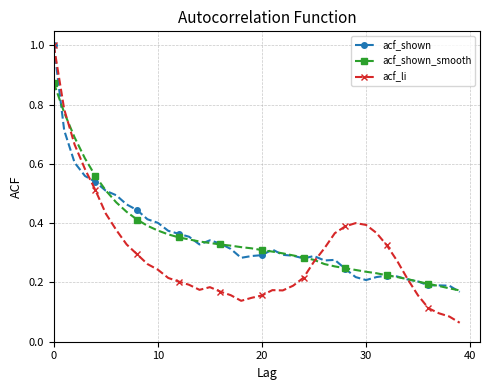

At how many categories does at least one series exceed 0?

40